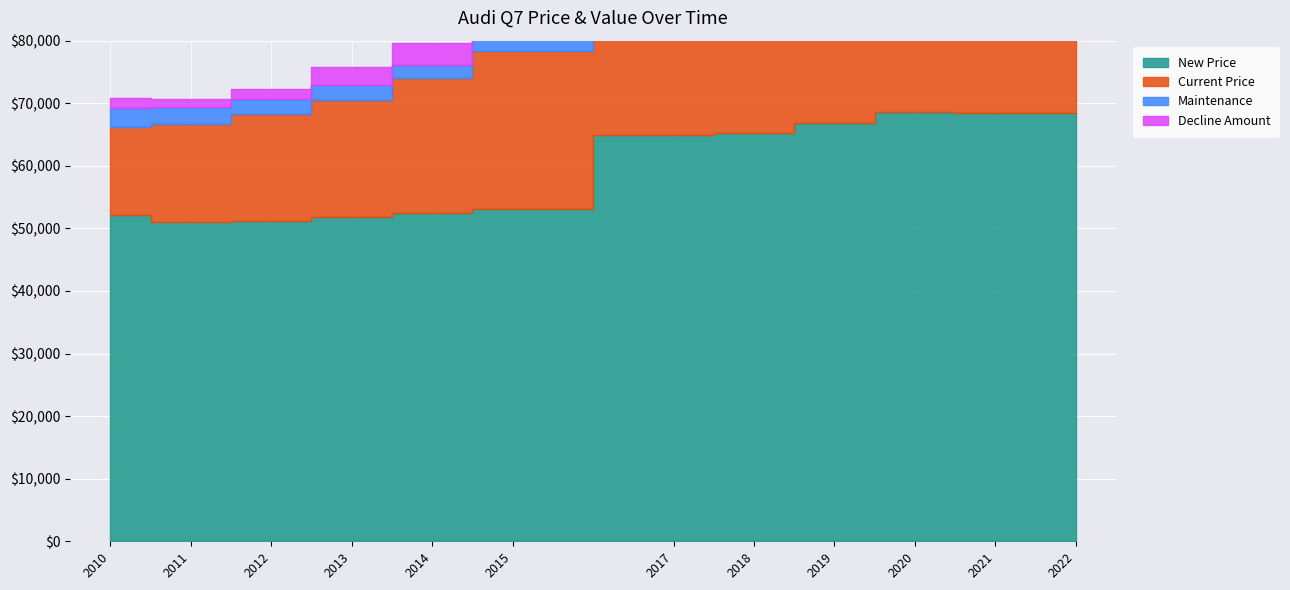

What is the value of the New Price point at the 8th from the left?

65290